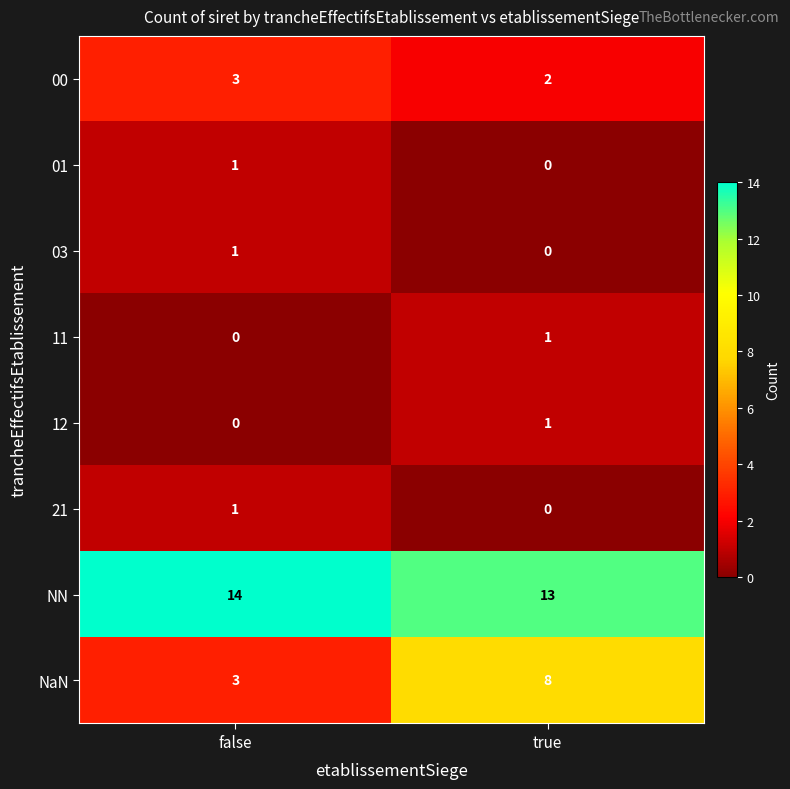

Where is 12 nearest to the value 0?

false